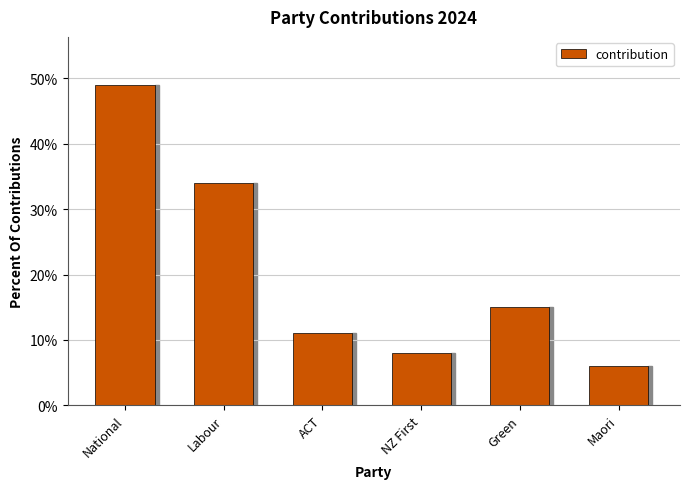

What is the ratio of the value at Labour to the value at National?

0.7